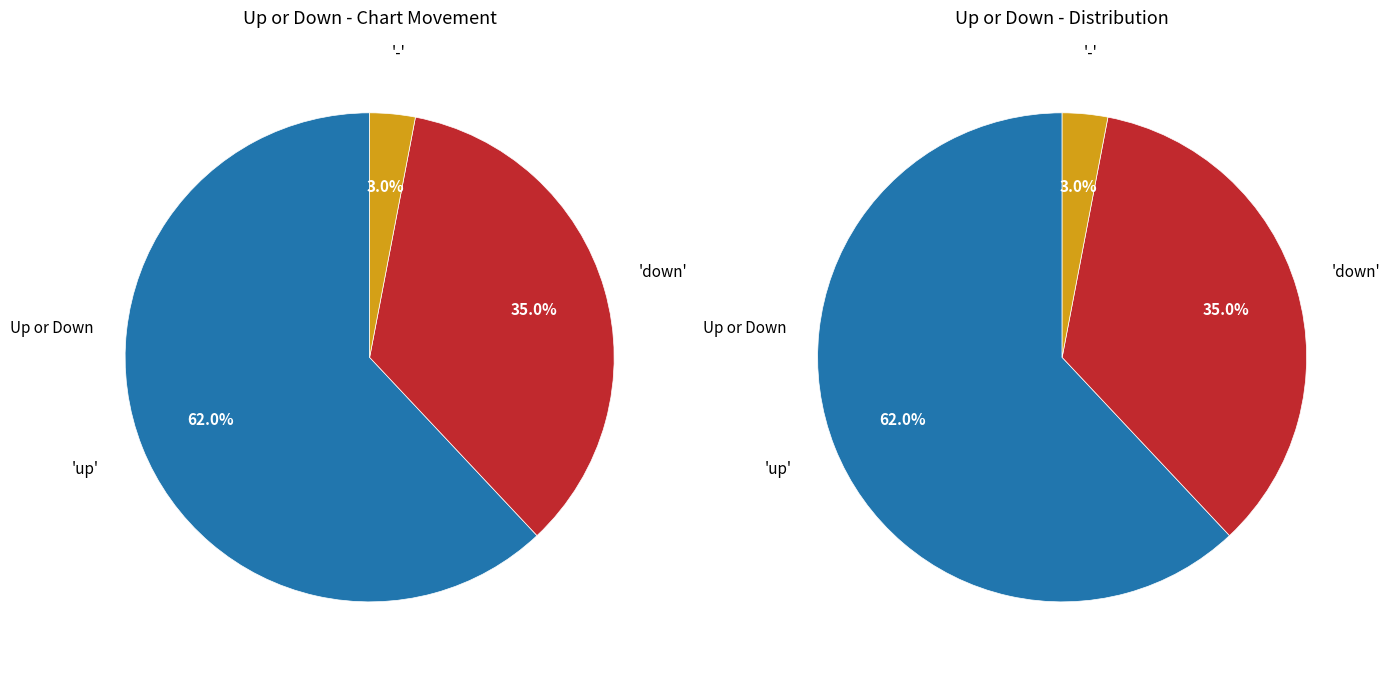

What is the change in value from down to -?

-32